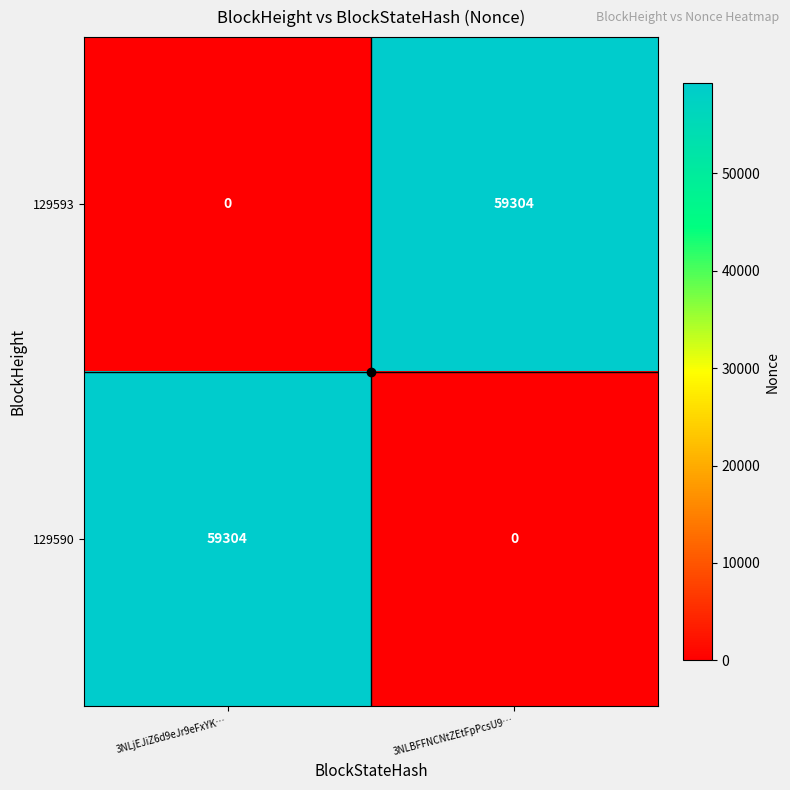

Which category has the lowest value in the 129590 series?

3NLBFFNCNtZEtFpPcsU9…